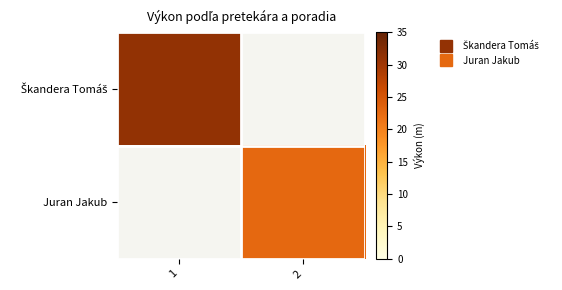

How many data points does each series have?

2